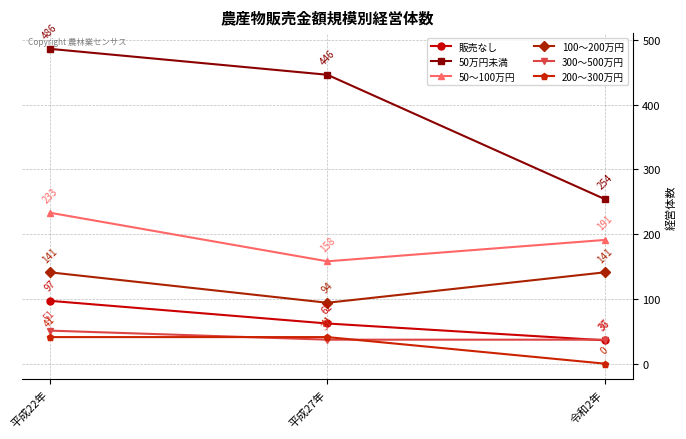

Reading left to right, list all the values displayed in this chart.

販売なし: 97	62	36
50万円未満: 486	446	254
50～100万円: 233	158	191
100～200万円: 141	94	141
300～500万円: 51	37	37
200～300万円: 41	41	0